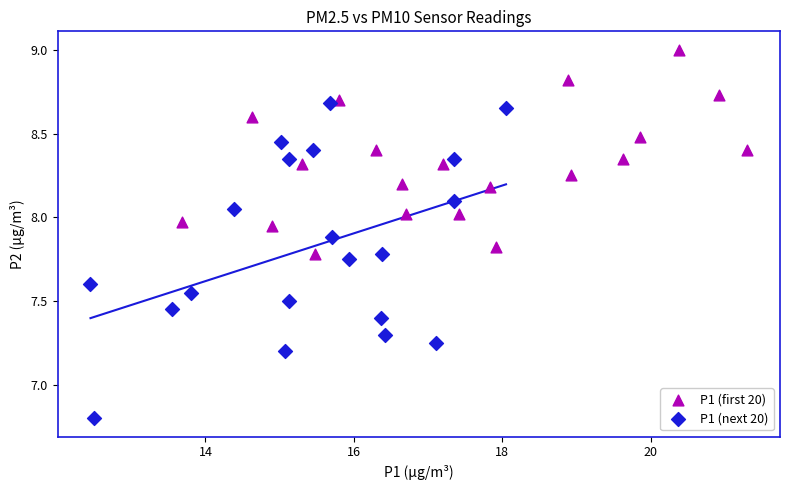

Which series has the widest spread of Y values?

P1 (next 20)